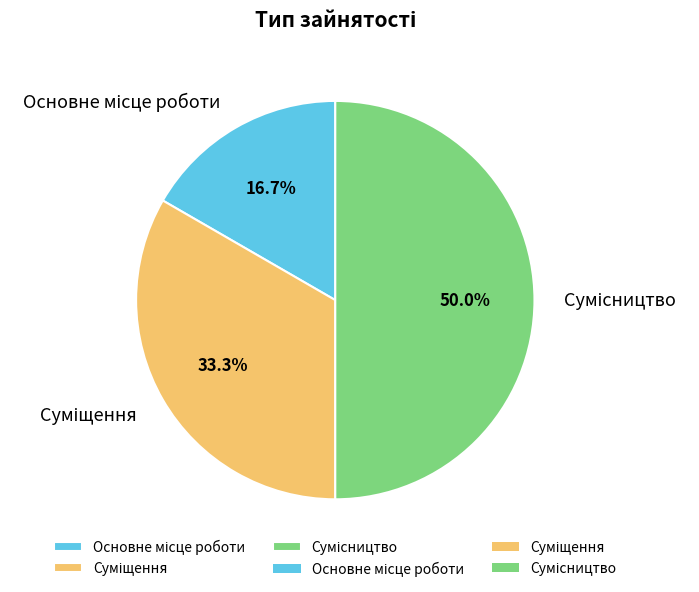

Which has a higher value, Сумісництво or Суміщення?

Сумісництво